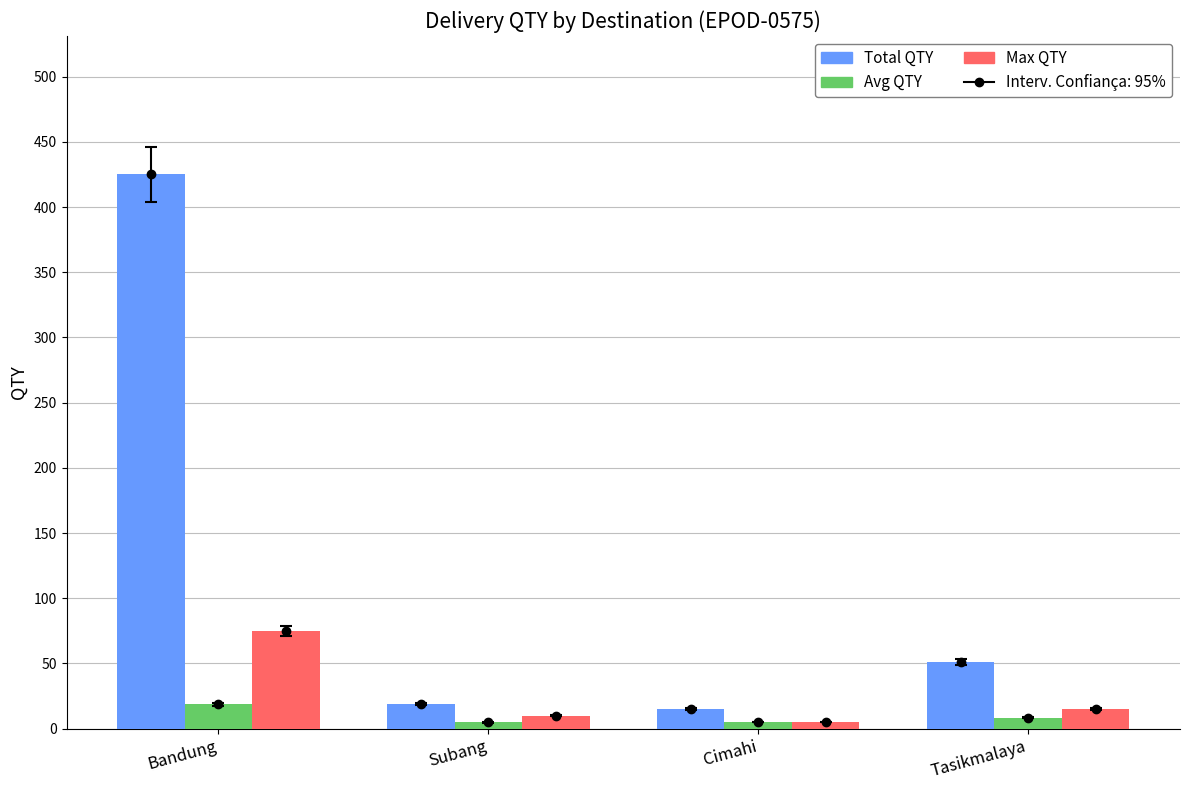

Which series has the widest spread of values?

Total QTY